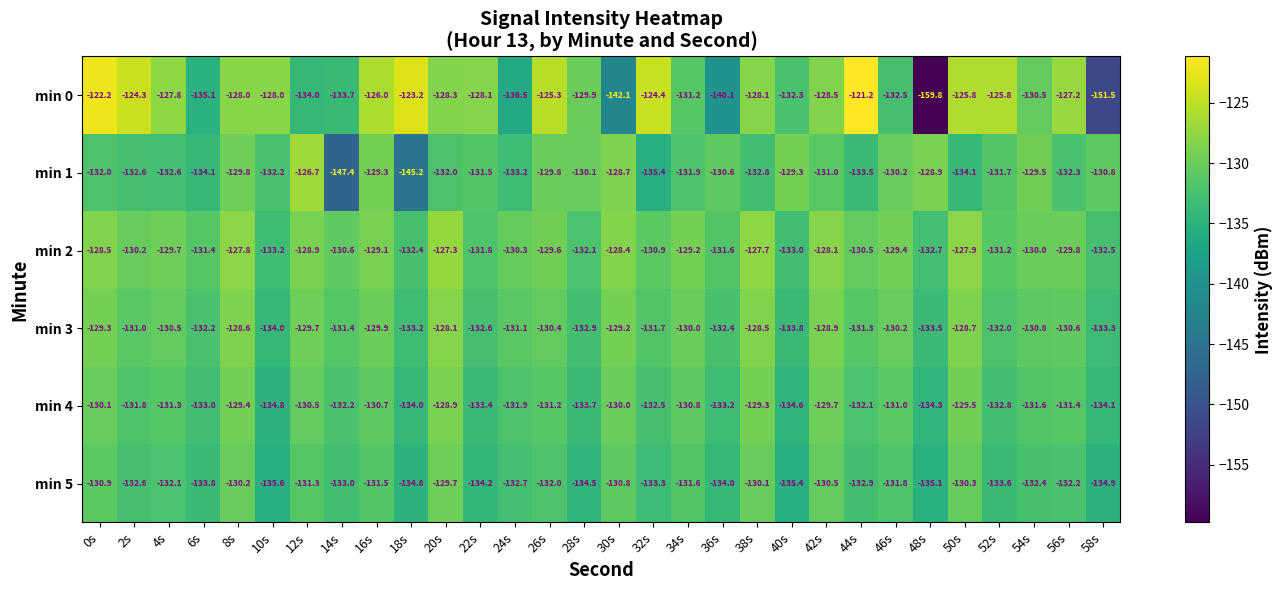

Which category has the highest value across all series?

44s